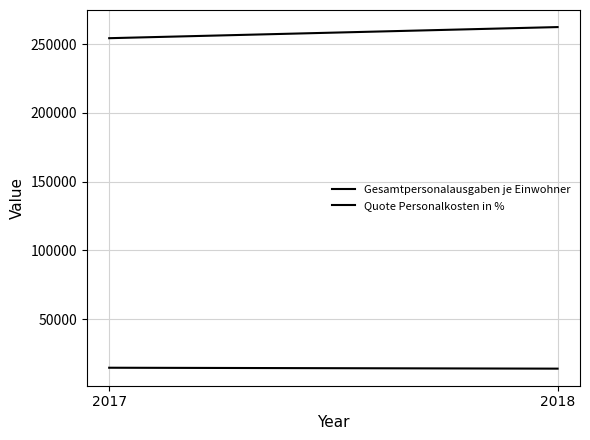

Which series has the largest total across all categories?

Gesamtpersonalausgaben je Einwohner